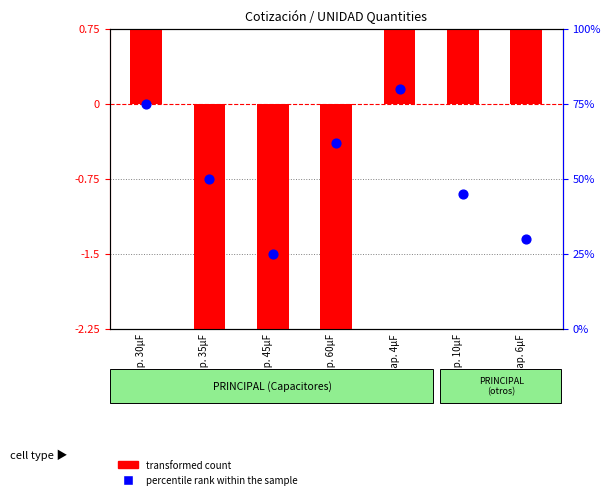

What is the change in value from Cap. 60µF to Cap. 4µF?

+18